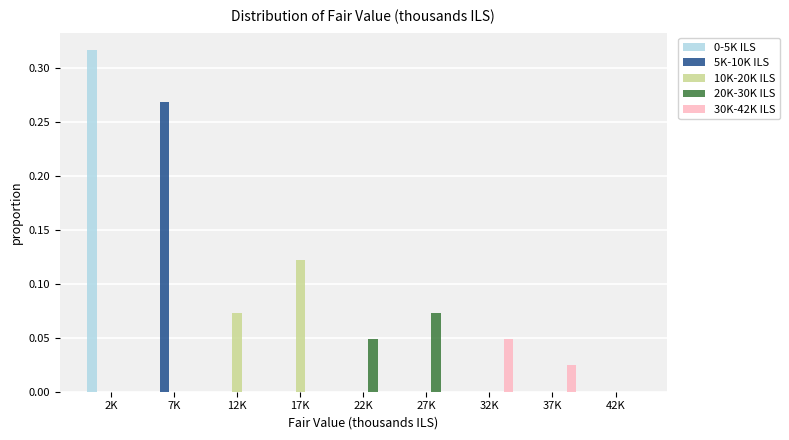

Which label corresponds to the largest value in the chart?

2K